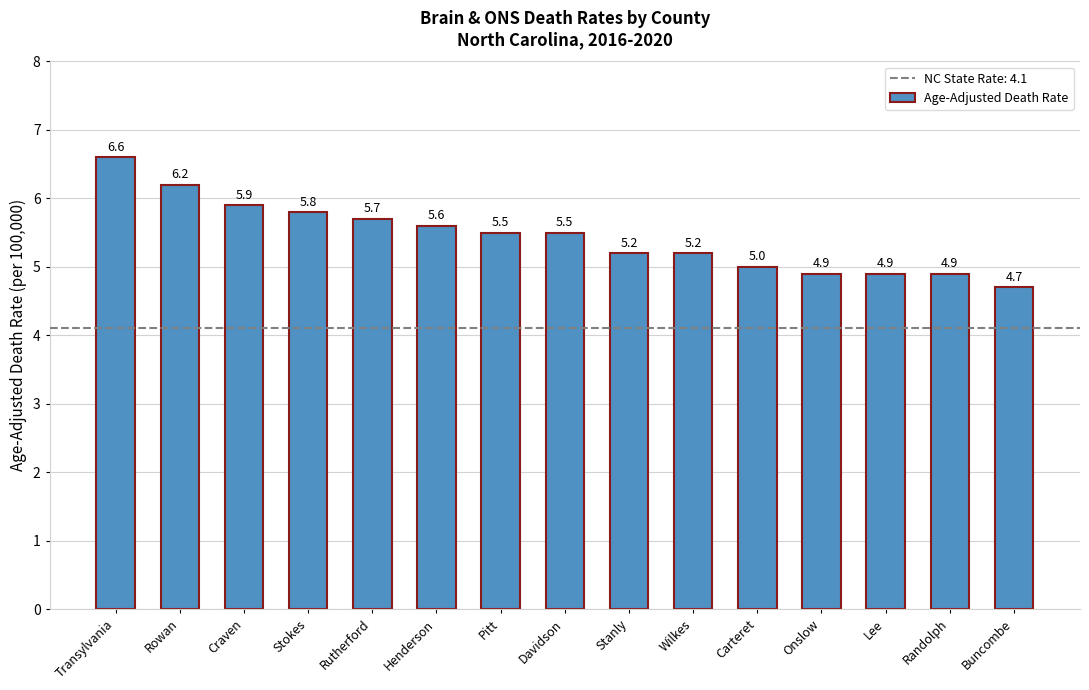

Reading left to right, extract all data points from this chart.

Transylvania=6.6	Rowan=6.2	Craven=5.9	Stokes=5.8	Rutherford=5.7	Henderson=5.6	Pitt=5.5	Davidson=5.5	Stanly=5.2	Wilkes=5.2	Carteret=5.0	Onslow=4.9	Lee=4.9	Randolph=4.9	Buncombe=4.7